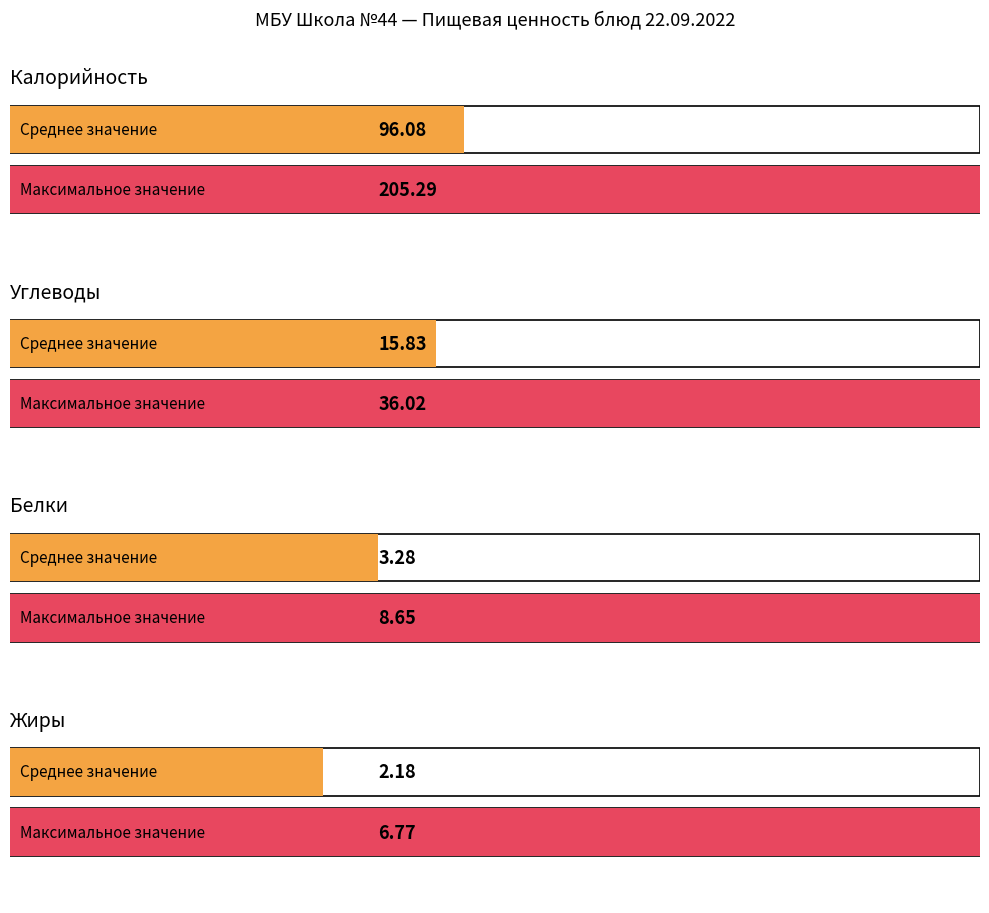

What are all the series names shown in the legend?

Калорийность, Белки, Жиры, Углеводы